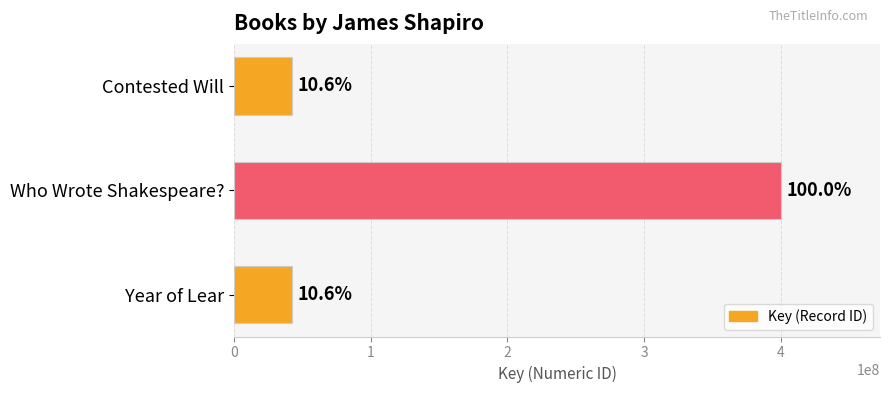

How many bars are there in total?

3